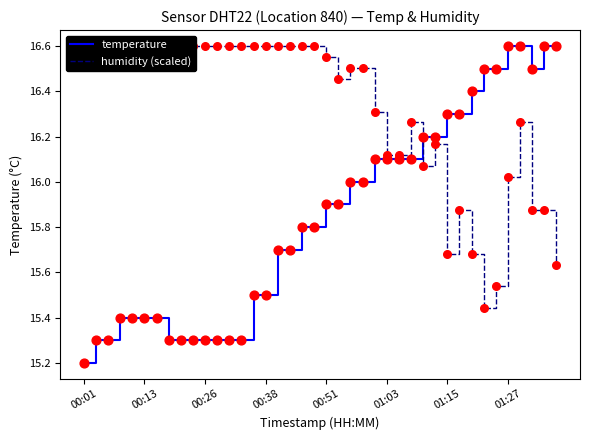

Which series has the largest total across all categories?

humidity (scaled)